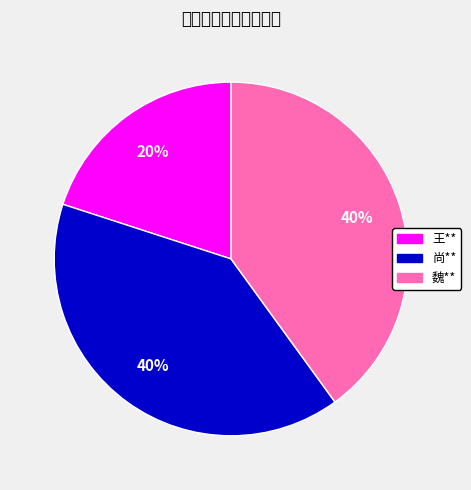

To the nearest percent, what portion does 魏** represent?

40%